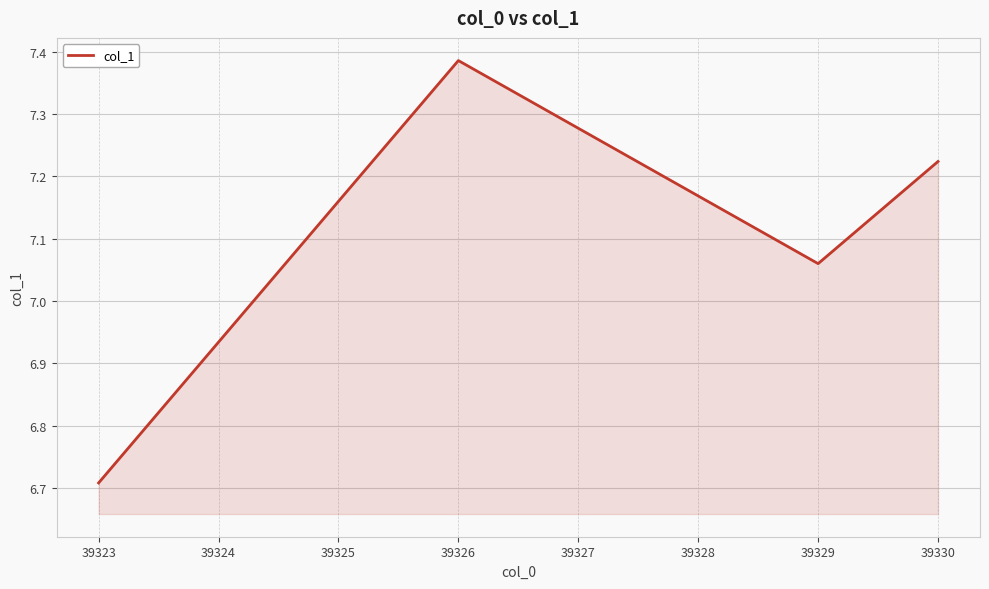

True or false: there are more than 0 points higher than both neighbors.

True